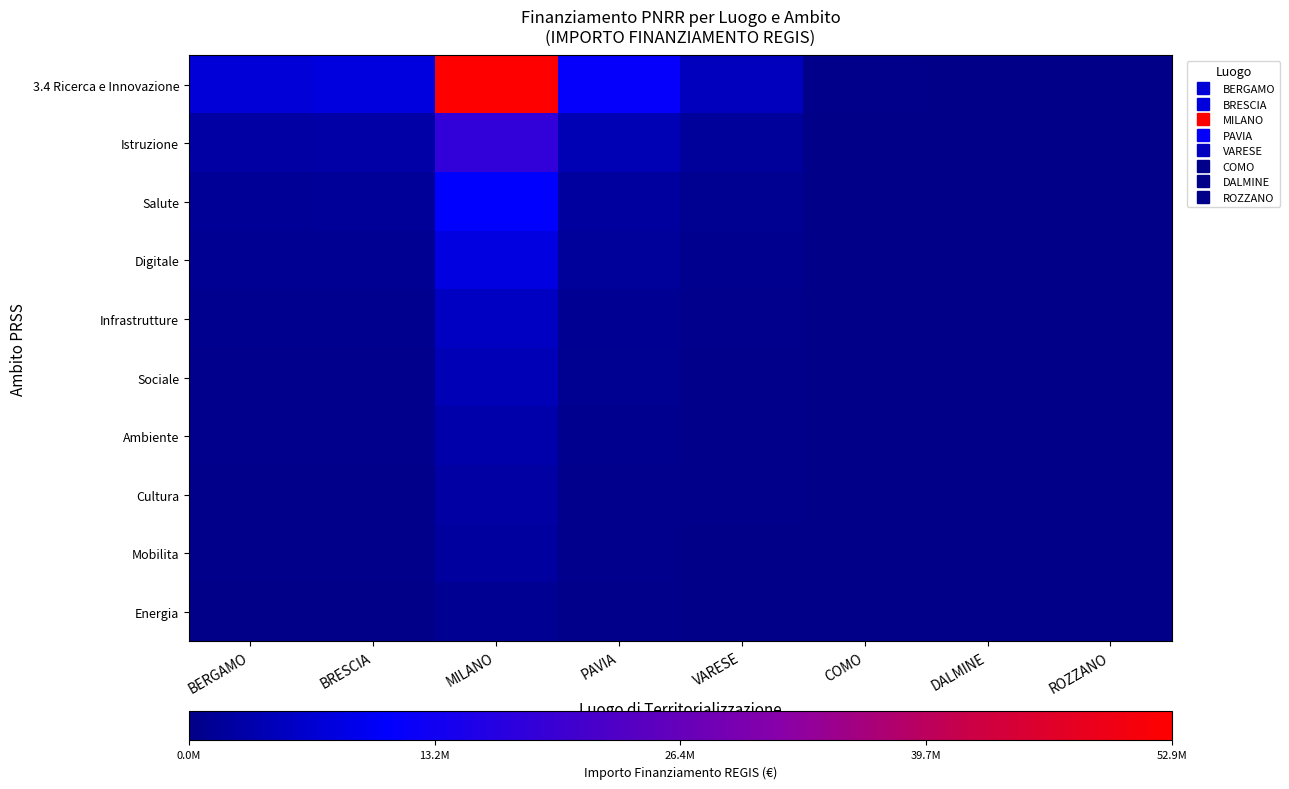

Reading left to right, extract all data points from this chart.

3.4 Ricerca e Innovazione: BERGAMO=7142418.8	BRESCIA=7707419.5	MILANO=52892765.6	PAVIA=11263882.0	VARESE=4957057.0	COMO=208762.6	DALMINE=114188.1	ROZZANO=62062.4
Istruzione: BERGAMO=2499846.6	BRESCIA=2697596.8	MILANO=18512468.0	PAVIA=3942358.7	VARESE=1734970.0	COMO=73066.9	DALMINE=39965.8	ROZZANO=21721.9
Salute: BERGAMO=1428483.8	BRESCIA=1541483.9	MILANO=10578553.1	PAVIA=2252776.4	VARESE=991411.4	COMO=41752.5	DALMINE=22837.6	ROZZANO=12412.5
Digitale: BERGAMO=1071362.8	BRESCIA=1156112.9	MILANO=7933914.8	PAVIA=1689582.3	VARESE=743558.6	COMO=31314.4	DALMINE=17128.2	ROZZANO=9309.4
Infrastrutture: BERGAMO=714241.9	BRESCIA=770741.9	MILANO=5289276.6	PAVIA=1126388.2	VARESE=495705.7	COMO=20876.3	DALMINE=11418.8	ROZZANO=6206.2
Sociale: BERGAMO=571393.5	BRESCIA=616593.6	MILANO=4231421.2	PAVIA=901110.6	VARESE=396564.6	COMO=16701.0	DALMINE=9135.0	ROZZANO=4965.0
Ambiente: BERGAMO=428545.1	BRESCIA=462445.2	MILANO=3173565.9	PAVIA=675832.9	VARESE=297423.4	COMO=12525.8	DALMINE=6851.3	ROZZANO=3723.7
Cultura: BERGAMO=357120.9	BRESCIA=385371.0	MILANO=2644638.3	PAVIA=563194.1	VARESE=247852.9	COMO=10438.1	DALMINE=5709.4	ROZZANO=3103.1
Mobilita: BERGAMO=285696.8	BRESCIA=308296.8	MILANO=2115710.6	PAVIA=450555.3	VARESE=198282.3	COMO=8350.5	DALMINE=4567.5	ROZZANO=2482.5
Energia: BERGAMO=142848.4	BRESCIA=154148.4	MILANO=1057855.3	PAVIA=225277.6	VARESE=99141.1	COMO=4175.3	DALMINE=2283.8	ROZZANO=1241.2